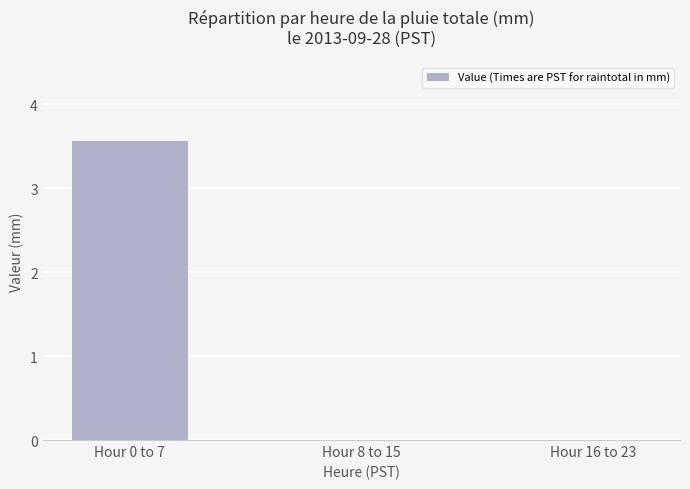

True or false: the data shows 3.6 at Hour 0 to 7.

True